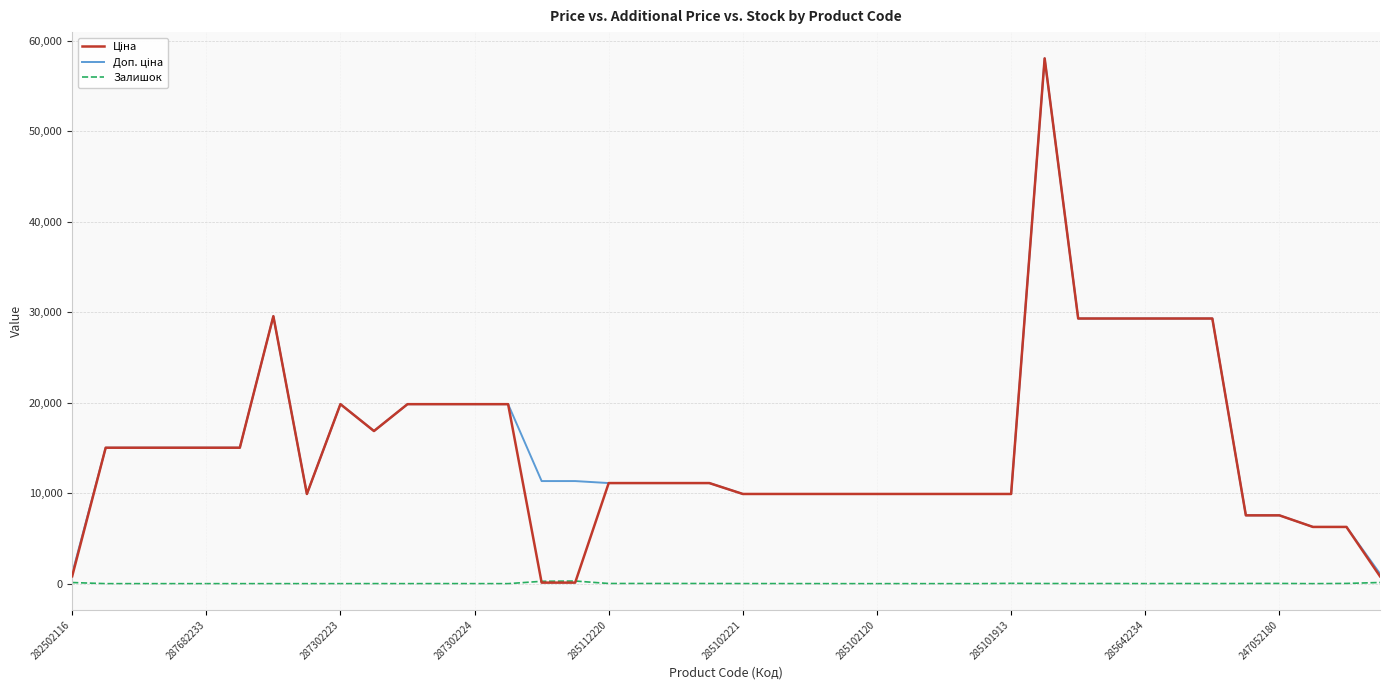

Which series ends up on top after the final intersection of Ціна and Залишок?

Ціна